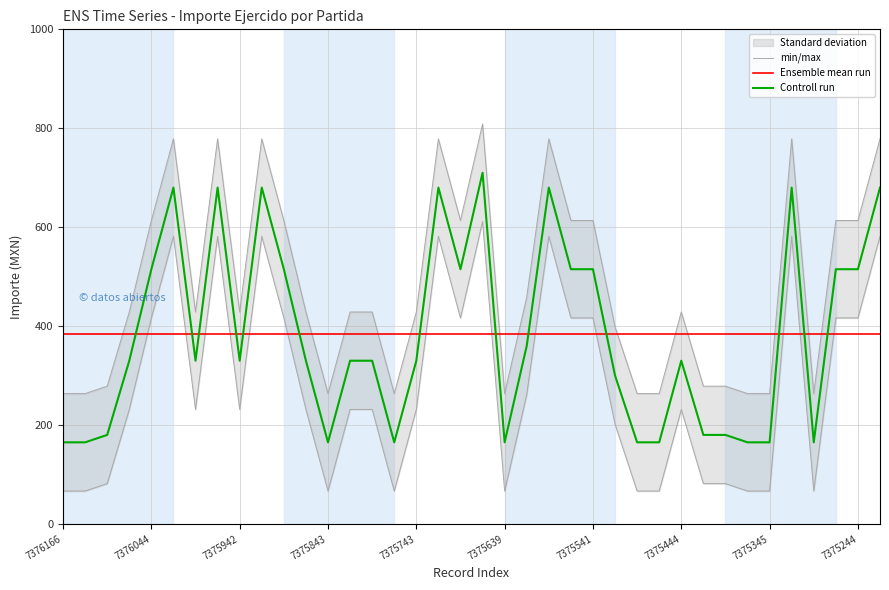

Is it true that Ensemble mean run equals 130.9 at 7375843?

False